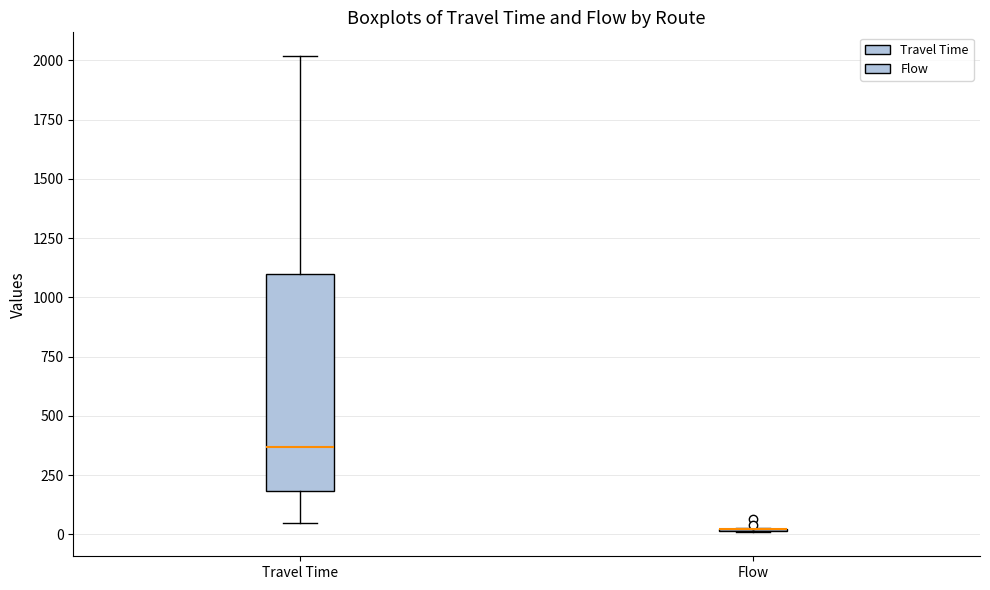

Which box is the tallest, from its lower edge to its upper edge?

Travel Time